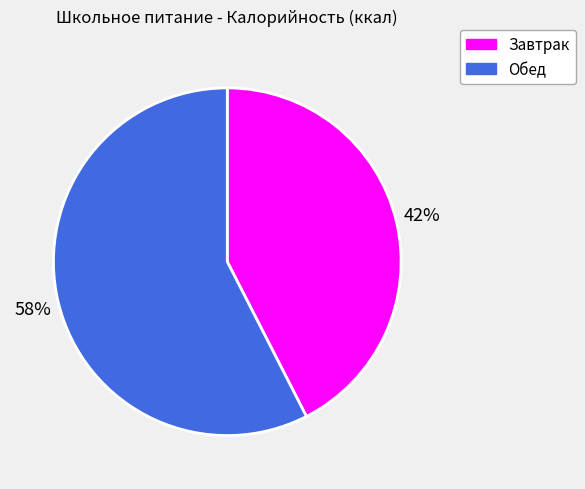

To the nearest percent, what is the combined percentage of Завтрак and Обед?

100%